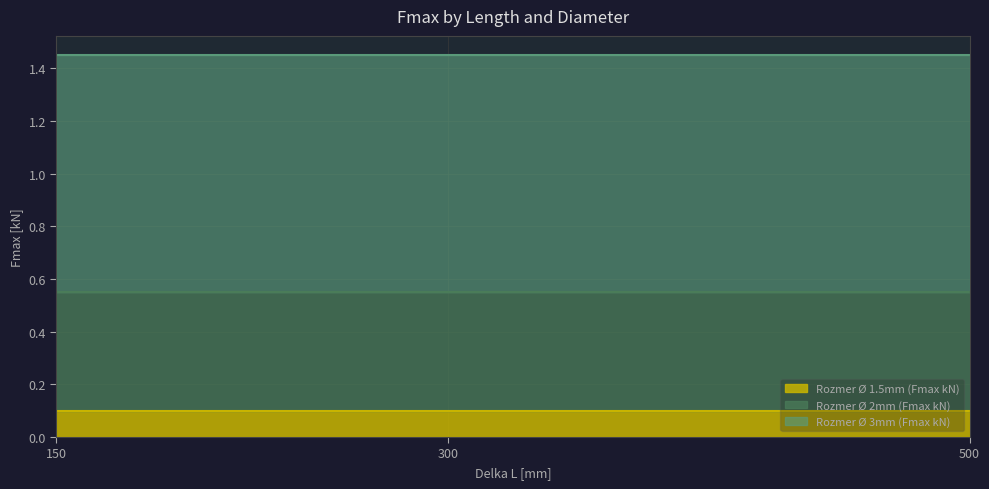

List the series in order of their overall mean, lowest first.

Rozmer Ø 1.5mm (Fmax kN), Rozmer Ø 2mm (Fmax kN), Rozmer Ø 3mm (Fmax kN)